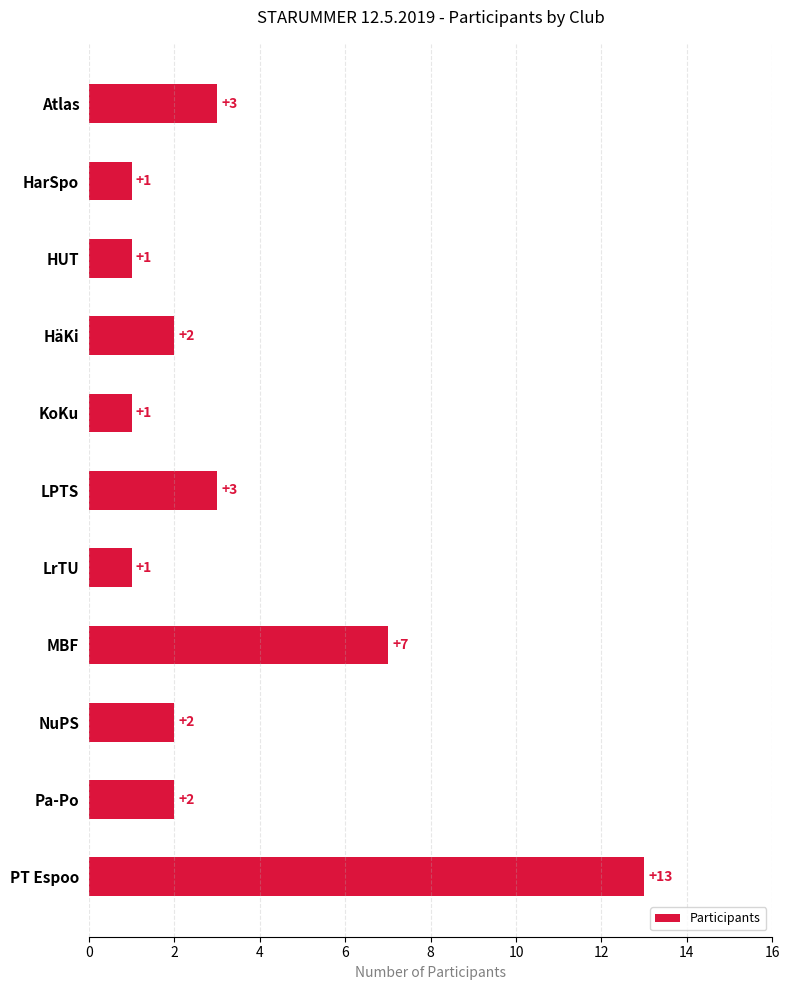

What is the ratio of the value at Pa-Po to the value at LrTU?

2.0